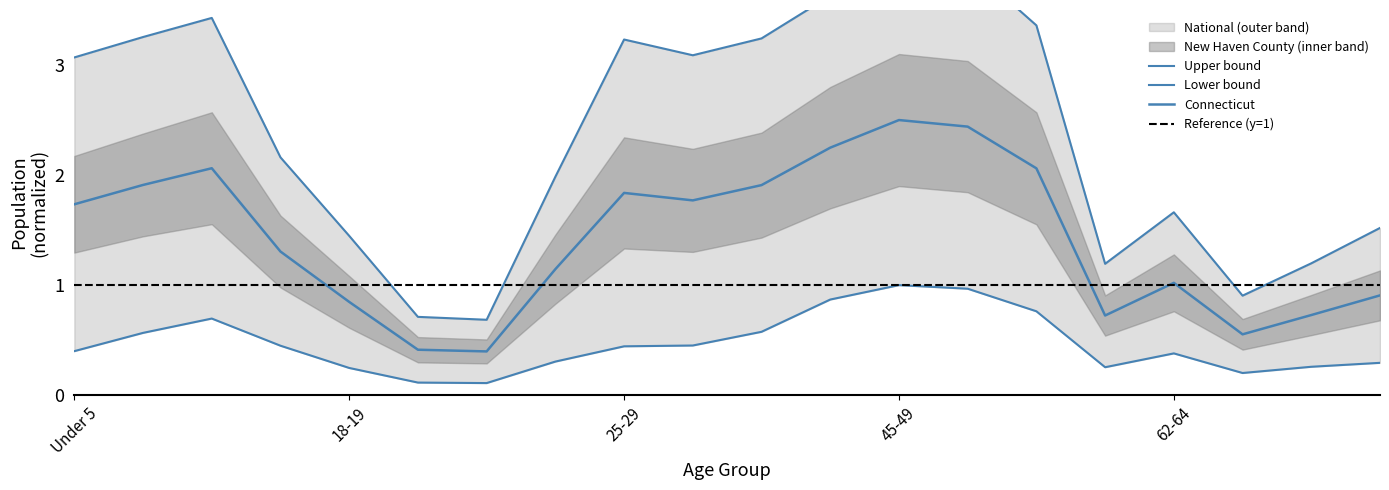

List the labels in order of New Haven County value, largest first.

45-49, 50-54, 40-44, 10 to 14, 55-59, 5 to 9, 35-39, 25-29, 30-34, Under 5, 15 to 17, 22-24, 62-64, 70-74, 18-19, 67-69, 60-61, 65-66, 20, 21